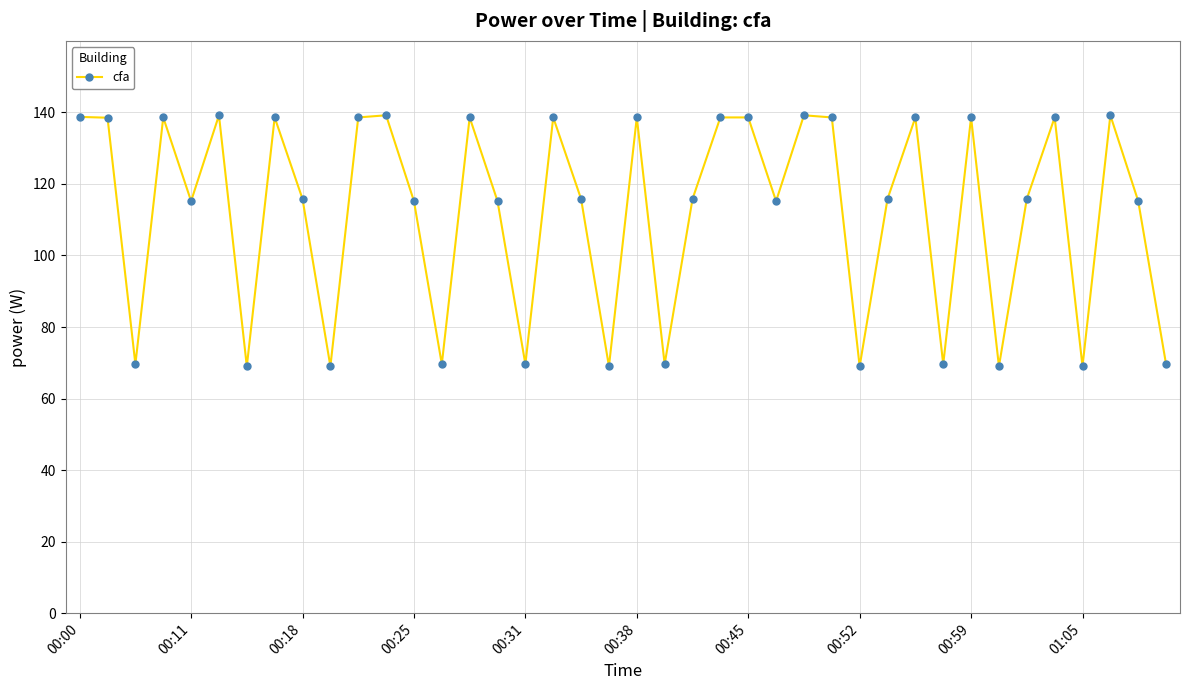

What is the maximum value shown in the chart?

139.2